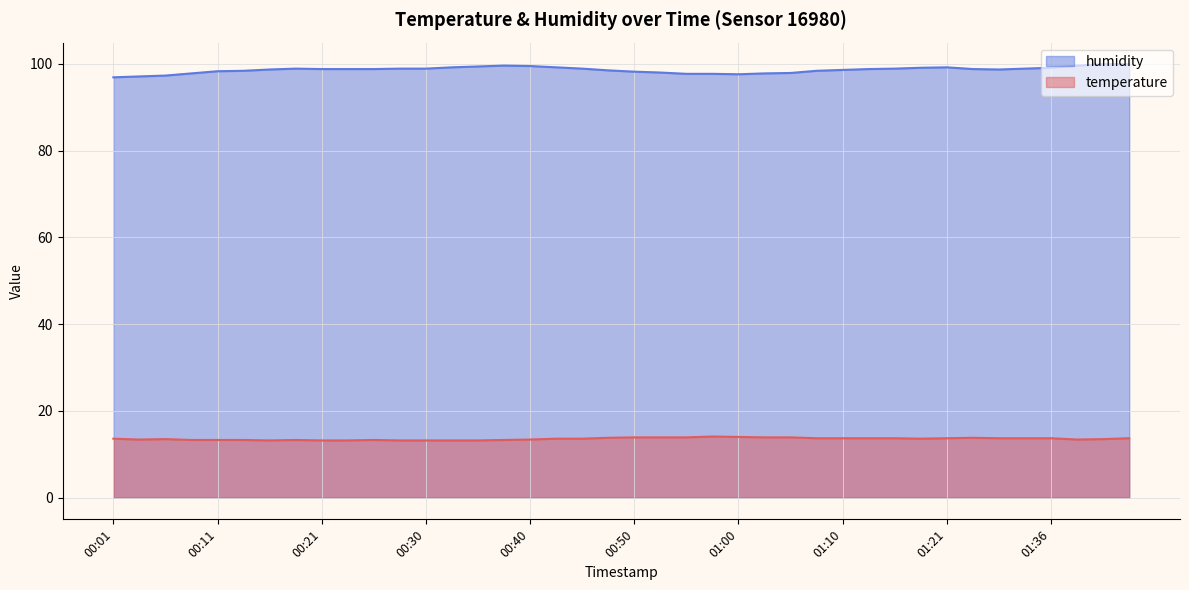

What is the sum of the humidity values at 01:13 and 00:28?

197.7